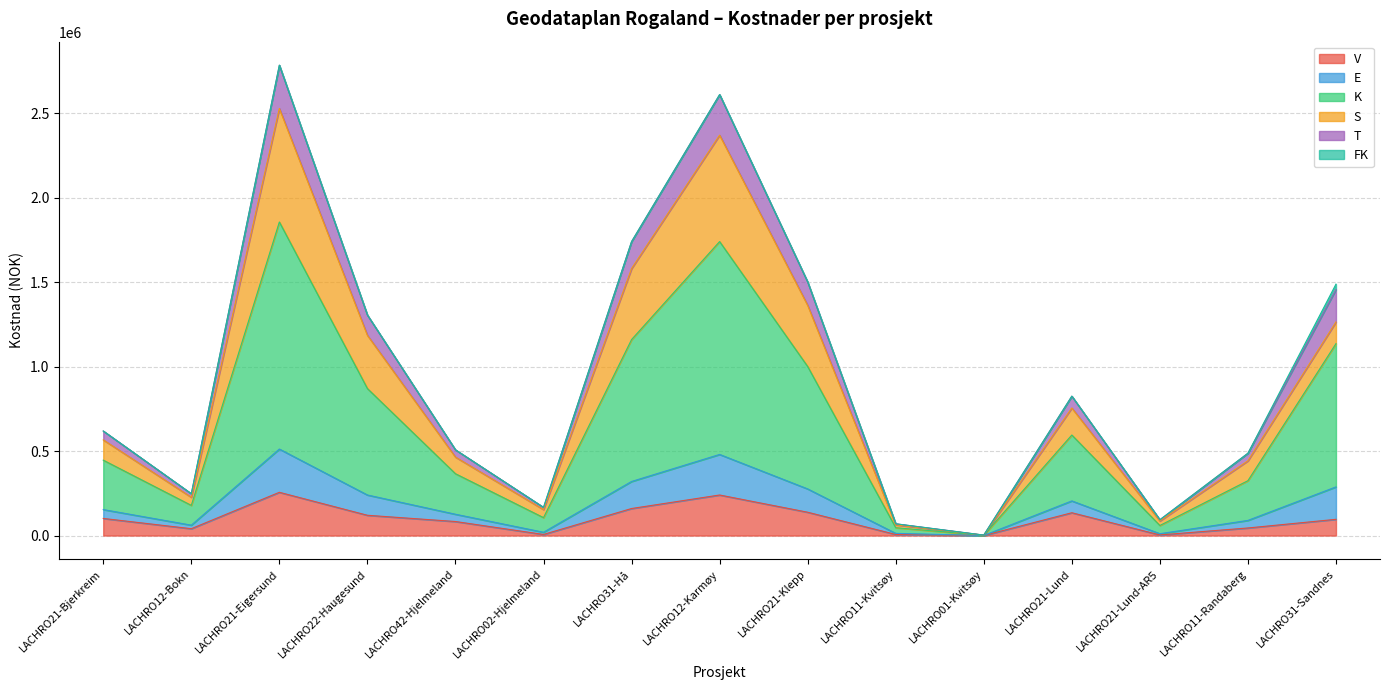

Does the chart have visible grid lines?

Yes